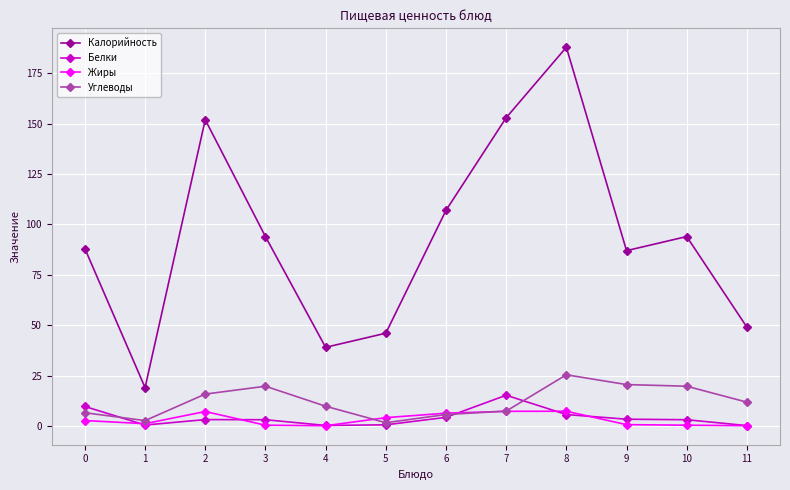

Read the Жиры value at 7.

7.2